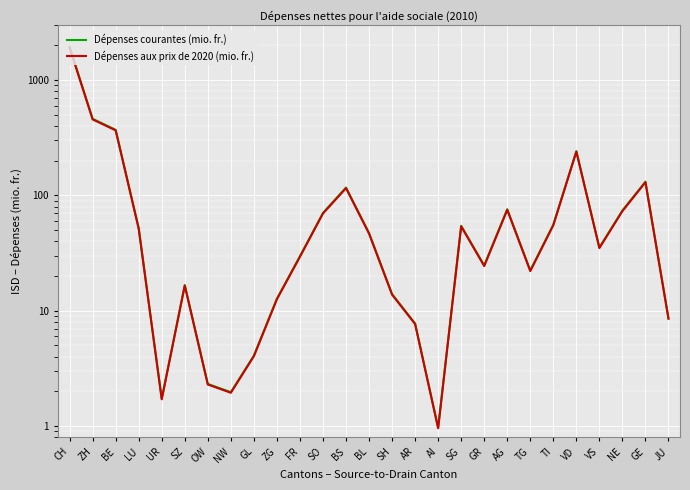

What is the minimum value shown in the chart?

1.0